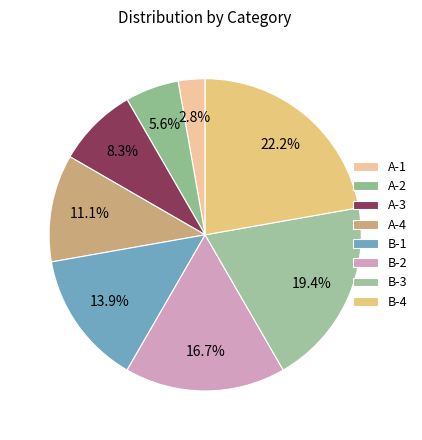

To the nearest percent, what portion does A-2 represent?

6%